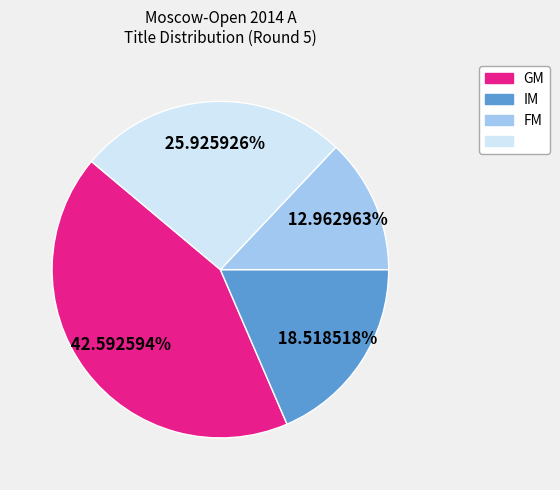

Is there any slice that represents more than half of the pie?

No